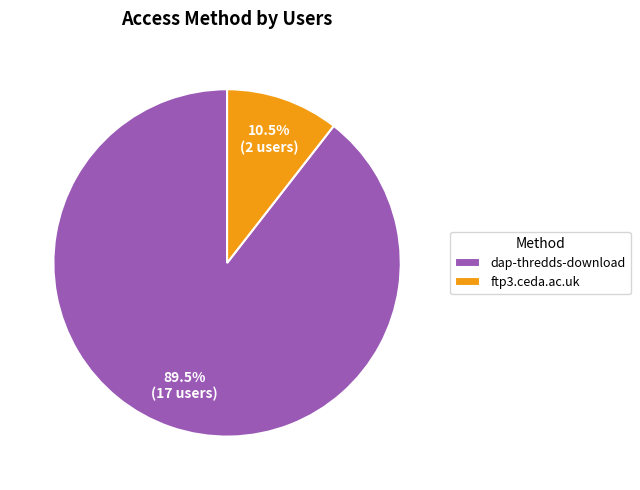

Do ftp3.ceda.ac.uk and dap-thredds-download together represent more than half of the pie?

Yes